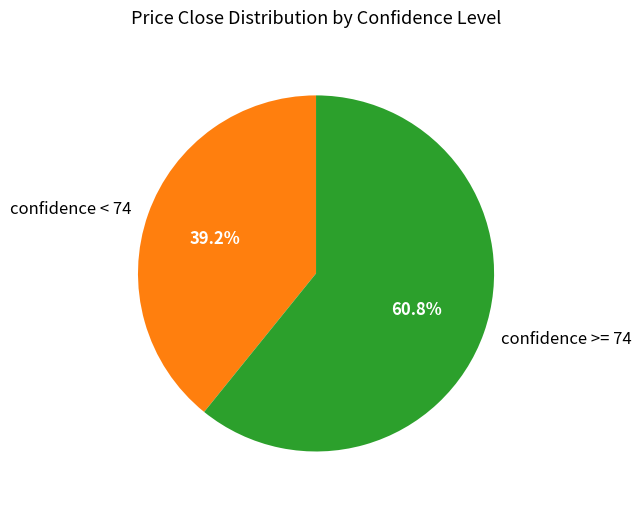

Approximately how many times larger is the value at confidence < 74 compared to confidence >= 74?

0.6